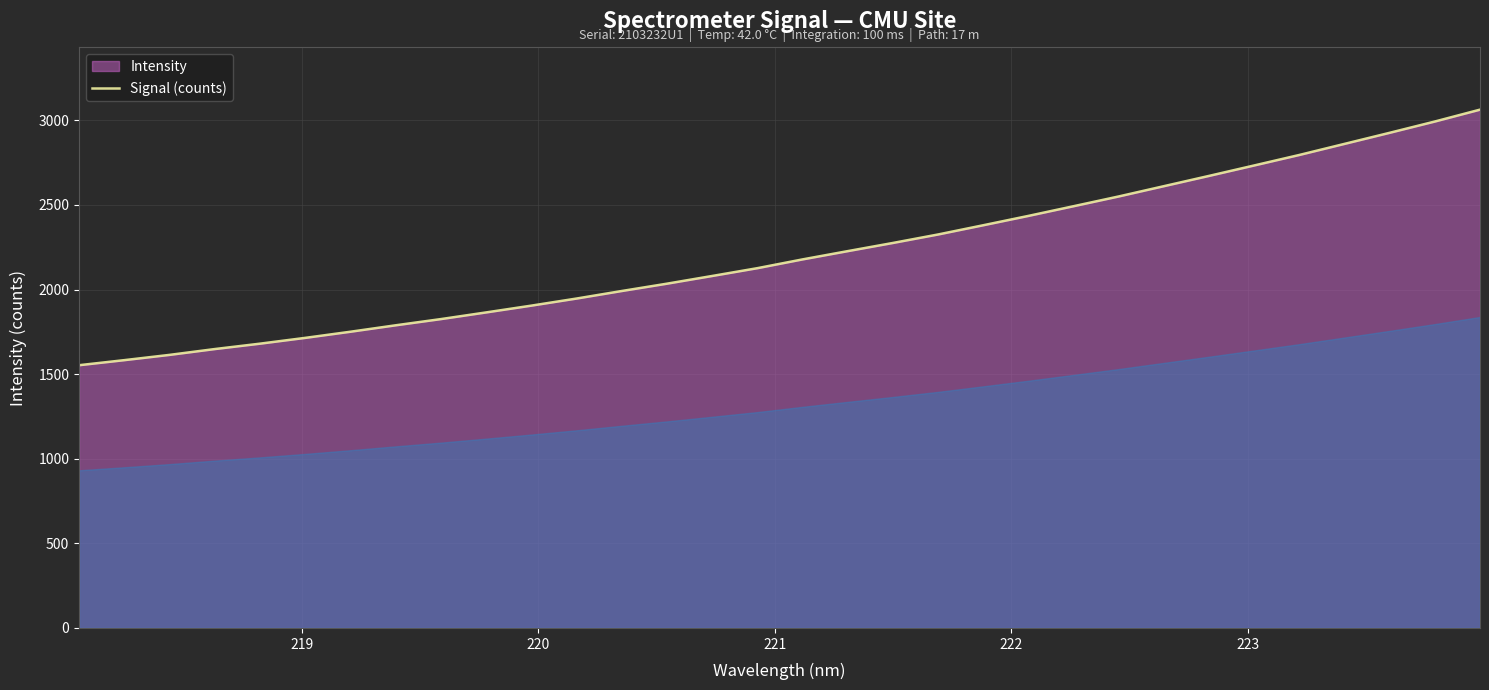

What is the smallest value displayed?

1552.6